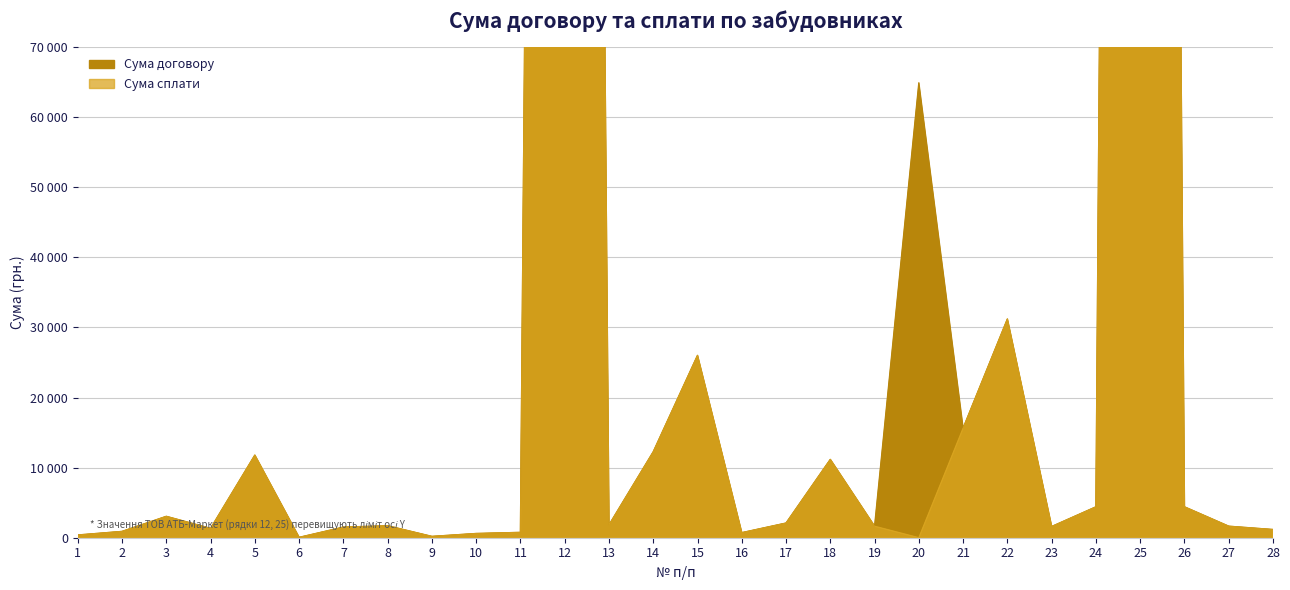

Rank the series by their maximum value, from lowest to highest.

Сума договору, Сума сплати